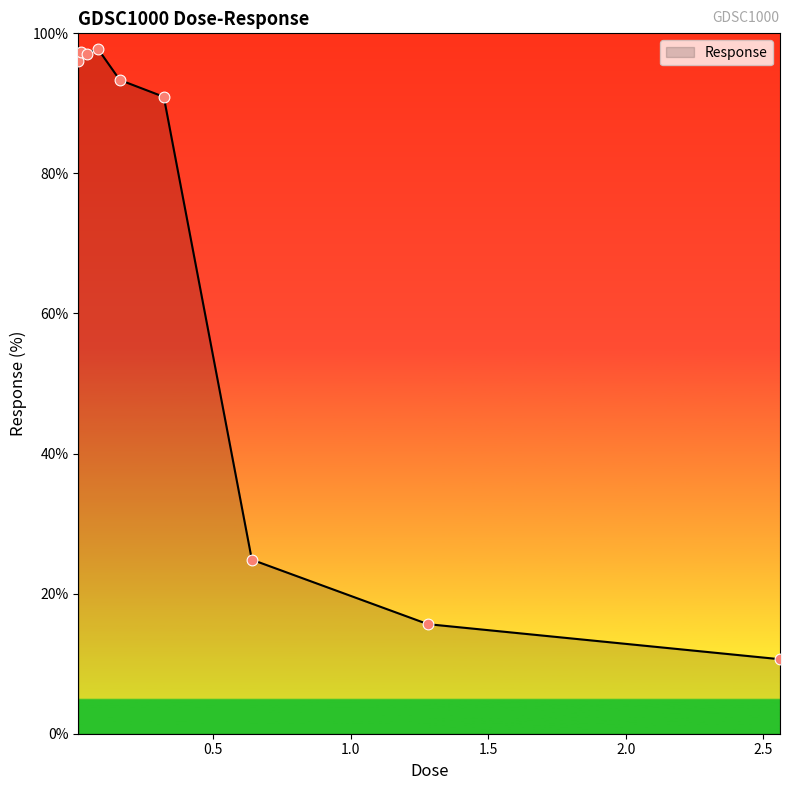

What is the greatest value displayed?

97.8